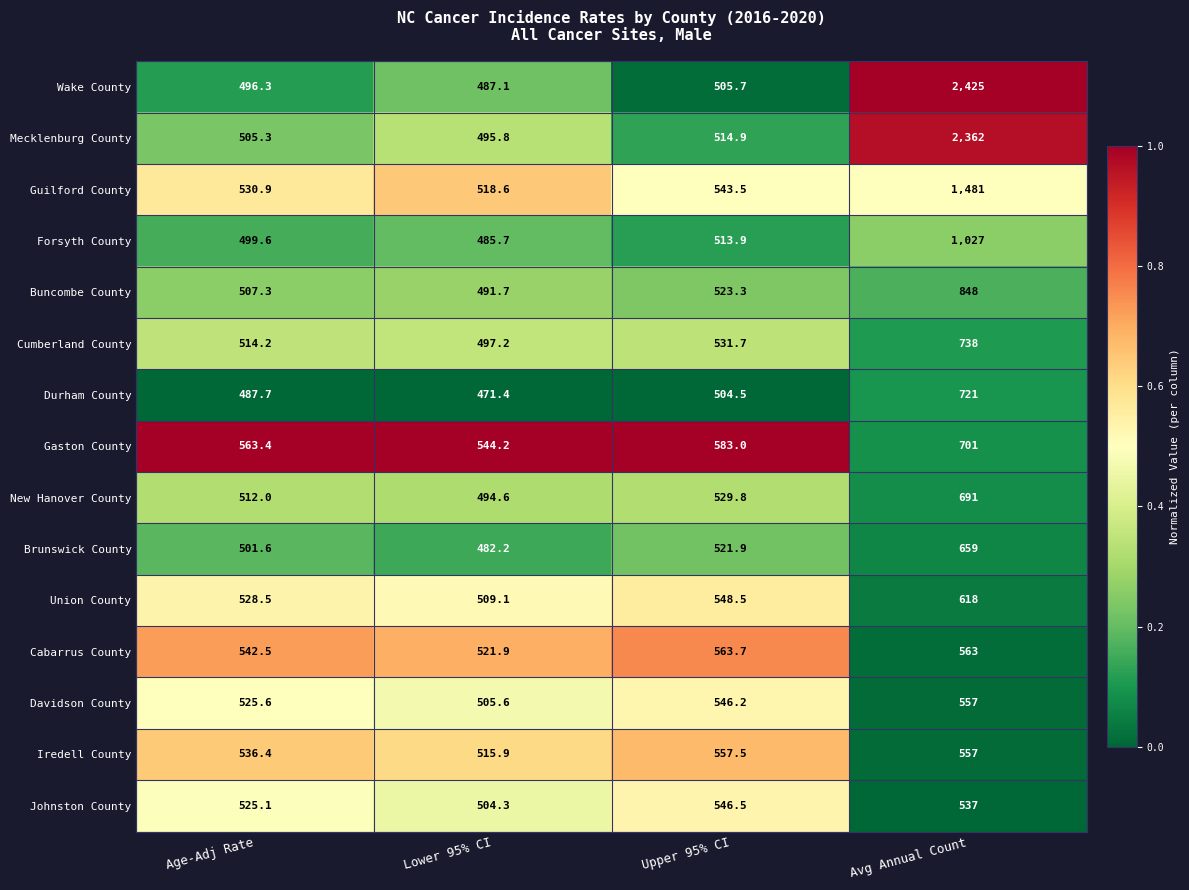

At which category is the sum across all series the highest?

Avg Annual Count